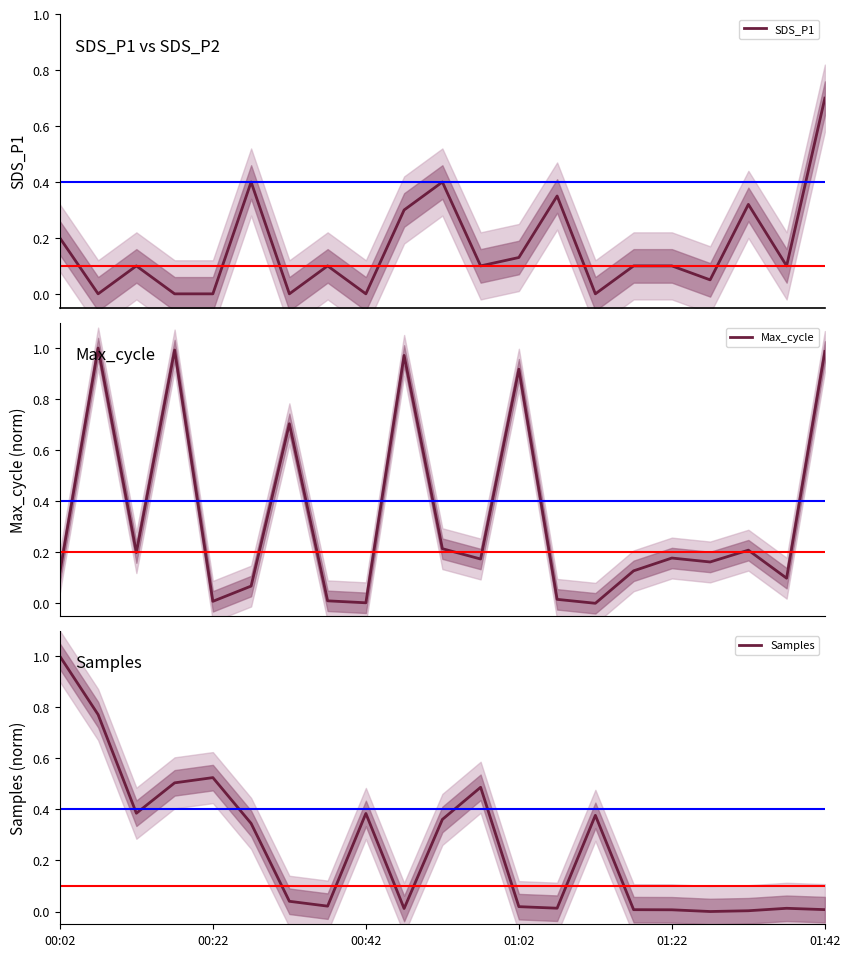

What is the average value of the SDS_P1 series?

0.2